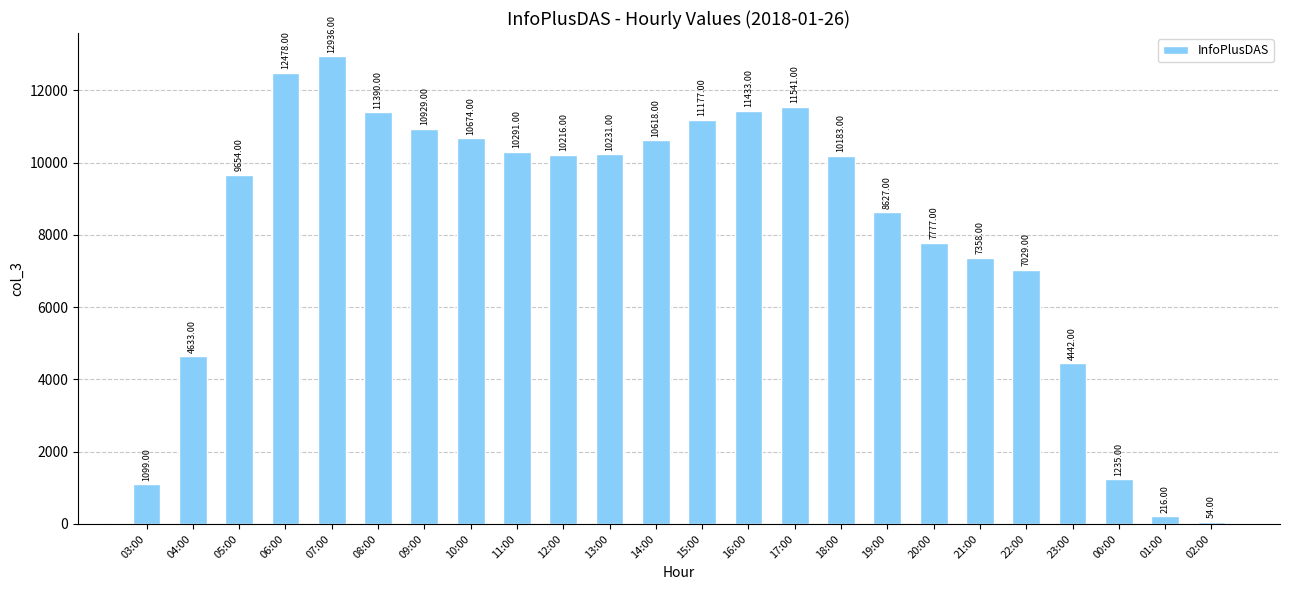

Reading left to right, transcribe all the data shown in this chart.

1099	4633	9654	12478	12936	11390	10929	10674	10291	10216	10231	10618	11177	11433	11541	10183	8627	7777	7358	7029	4442	1235	216	54